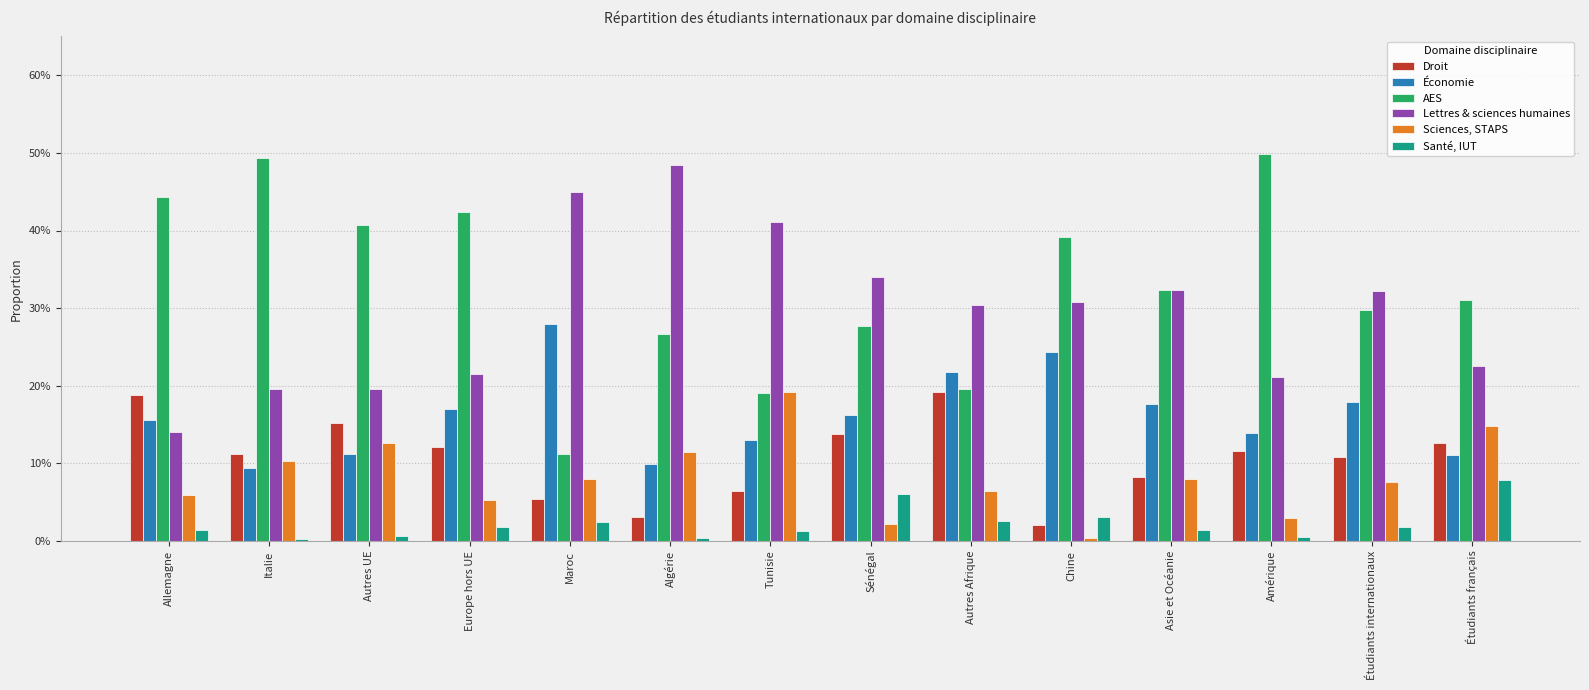

What is the maximum value shown in the chart?

0.5